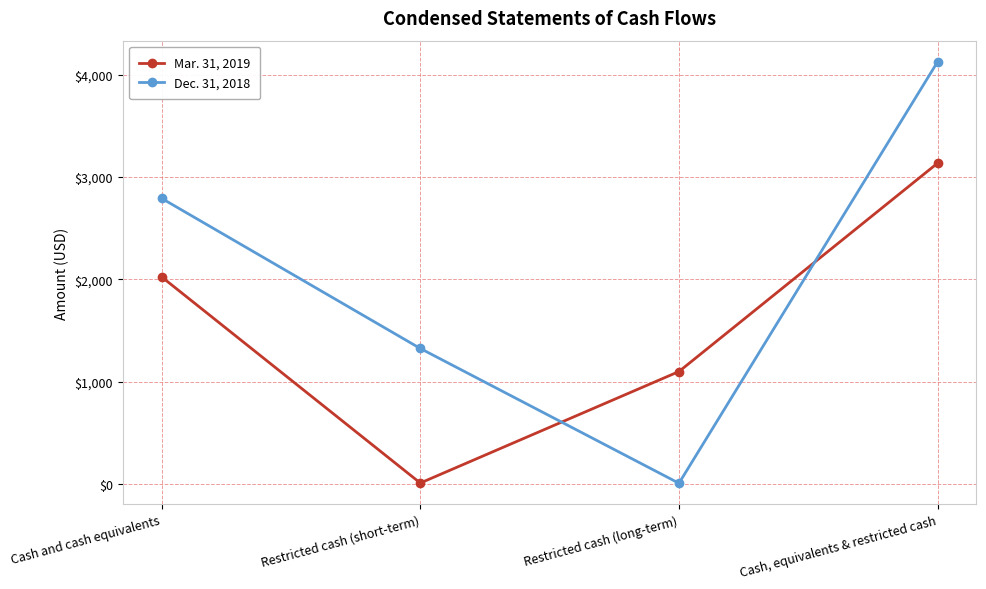

What are all the series names shown in the legend?

Mar. 31, 2019, Dec. 31, 2018